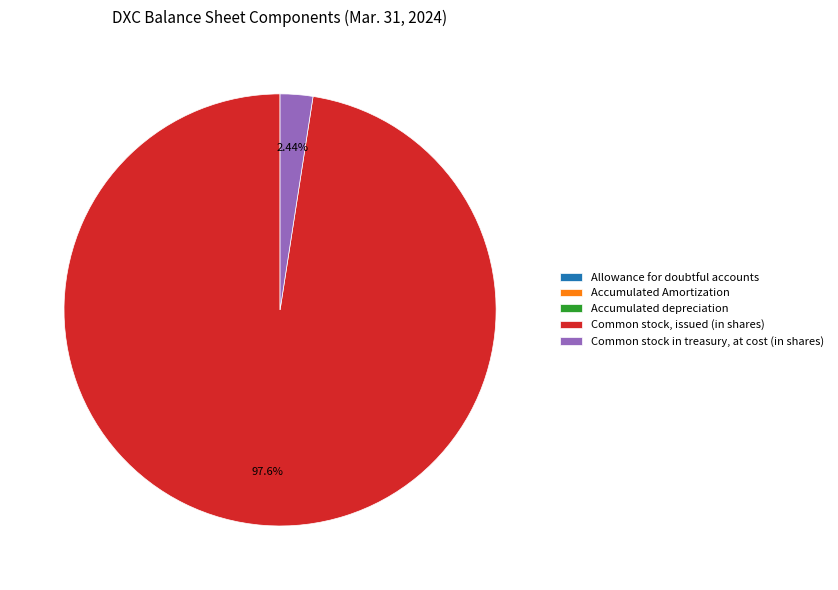

To the nearest percent, what is the average slice percentage?

20%